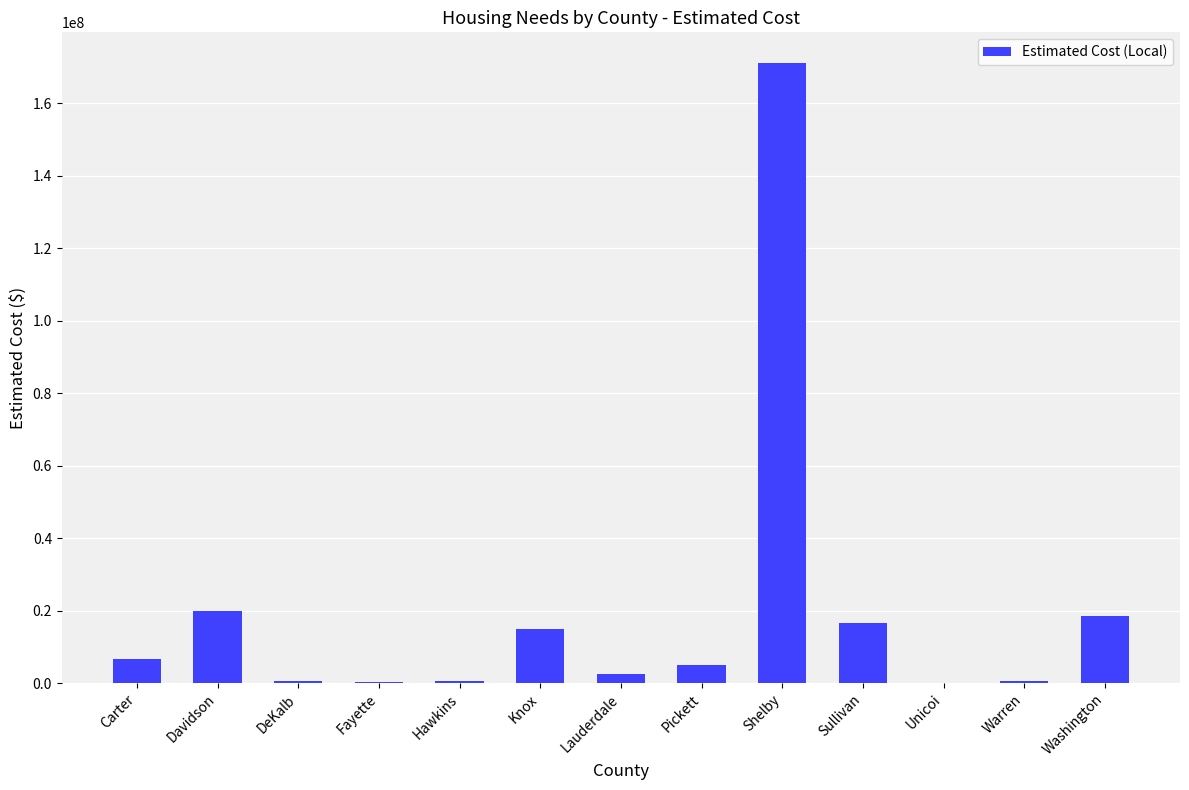

What is the greatest value displayed?

171019000